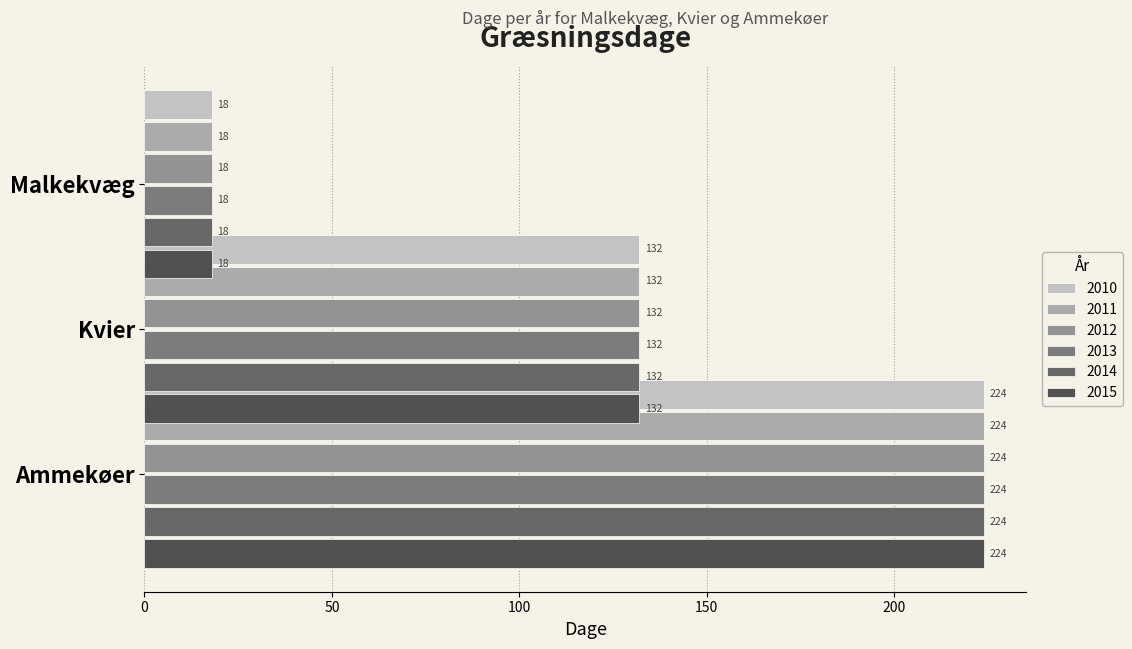

Read the Kvier value at 5.

132